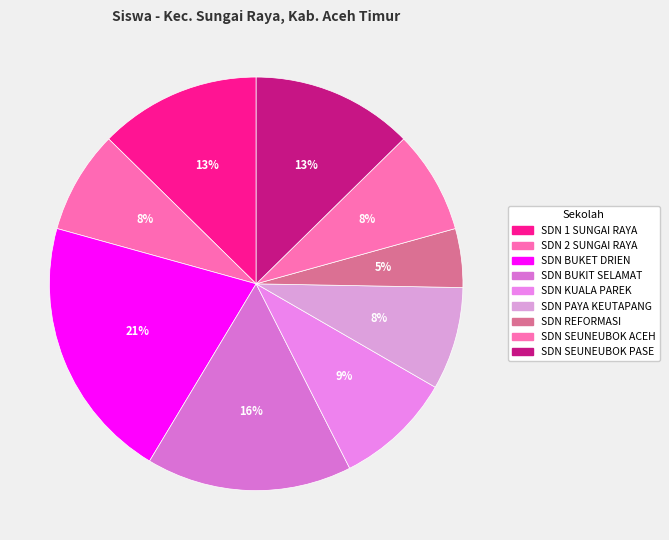

Which slice is the largest?

SDN BUKET DRIEN